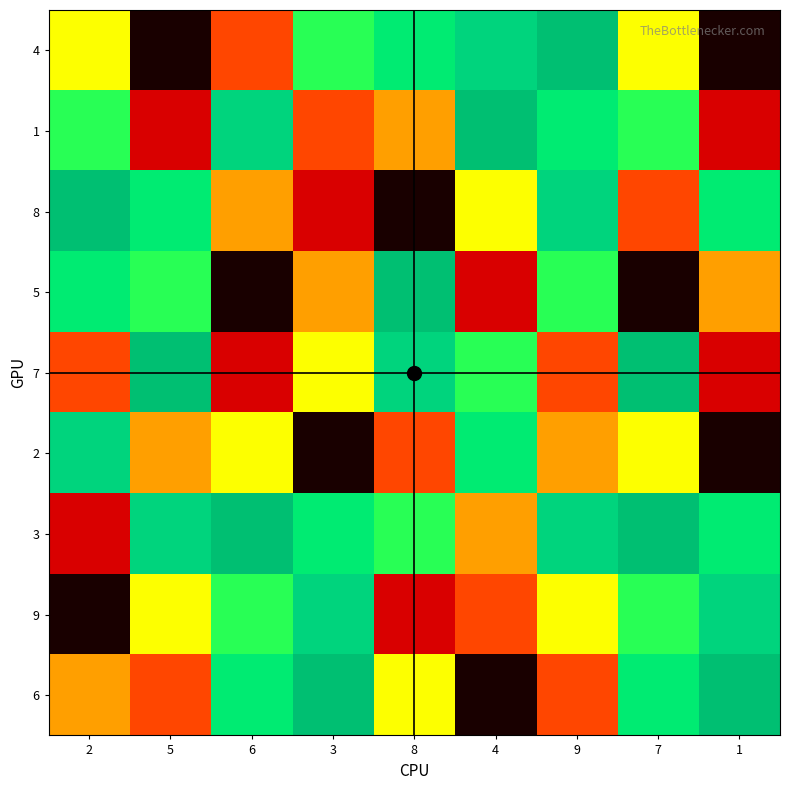

Reading left to right, extract all data points from this chart.

4: 2=5	5=1	6=3	3=6	8=7	4=8	9=9	7=5	1=1
1: 2=6	5=2	6=8	3=3	8=4	4=9	9=7	7=6	1=2
8: 2=9	5=7	6=4	3=2	8=1	4=5	9=8	7=3	1=7
5: 2=7	5=6	6=1	3=4	8=9	4=2	9=6	7=1	1=4
7: 2=3	5=9	6=2	3=5	8=8	4=6	9=3	7=9	1=2
2: 2=8	5=4	6=5	3=1	8=3	4=7	9=4	7=5	1=1
3: 2=2	5=8	6=9	3=7	8=6	4=4	9=8	7=9	1=7
9: 2=1	5=5	6=6	3=8	8=2	4=3	9=5	7=6	1=8
6: 2=4	5=3	6=7	3=9	8=5	4=1	9=3	7=7	1=9